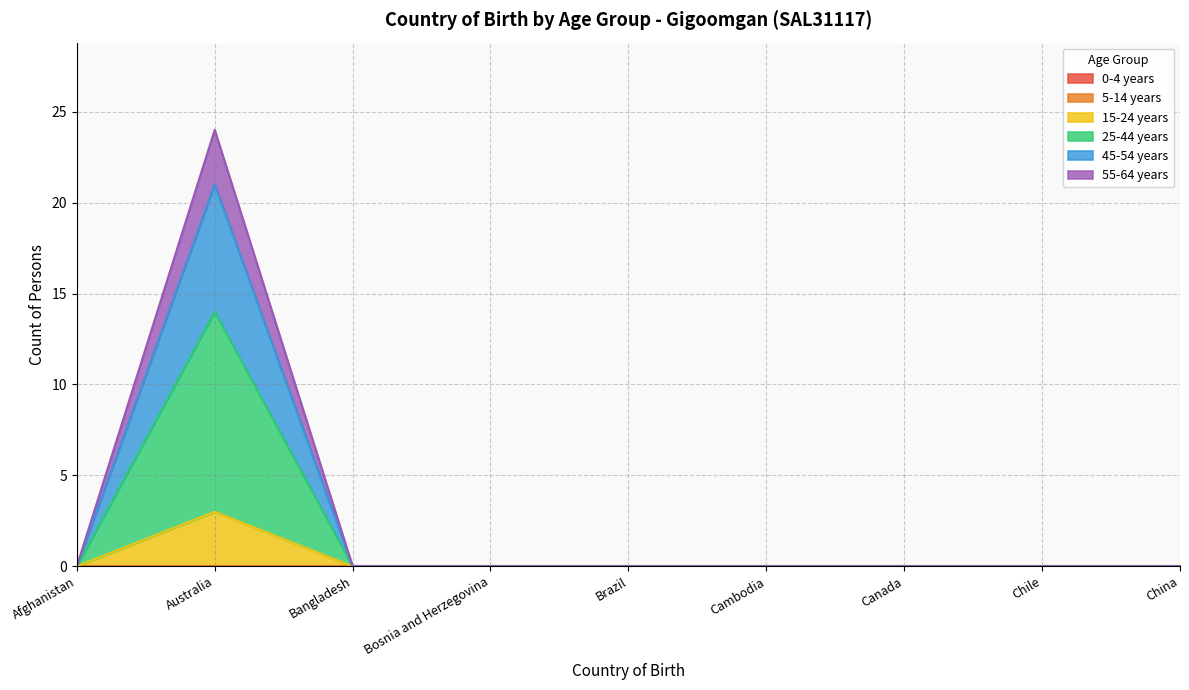

Does the chart display data point markers on the line(s)?

No